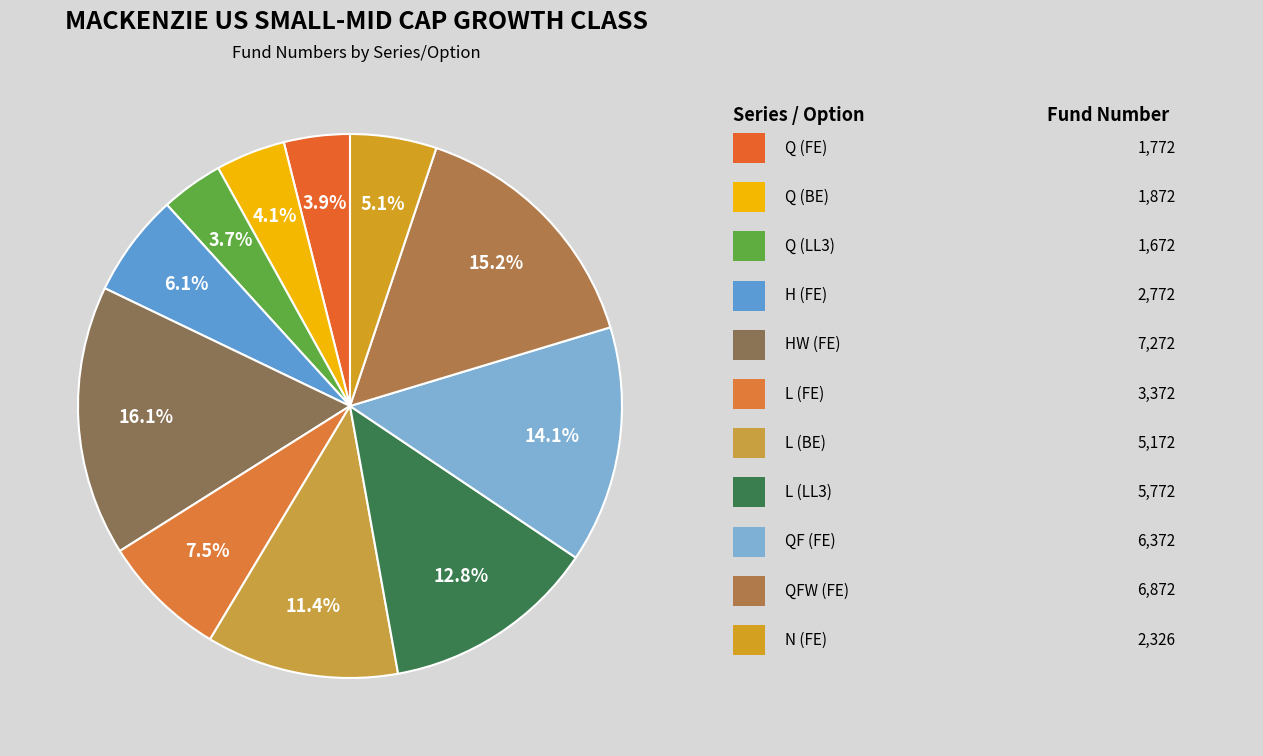

To the nearest percent, what is the difference between the largest and smallest slice percentages?

12%